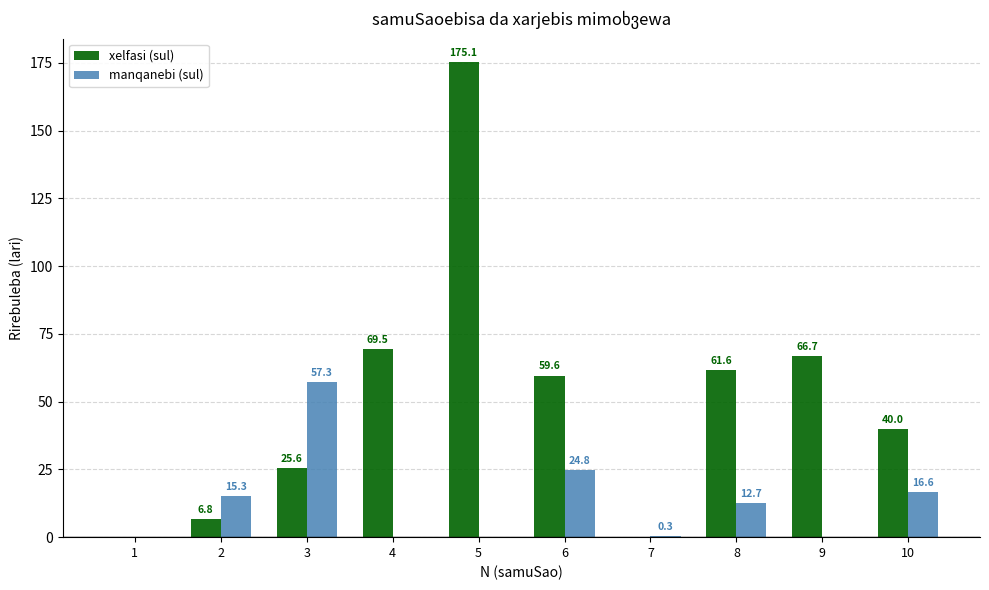

Which series has the largest total across all categories?

xelfasi (sul)